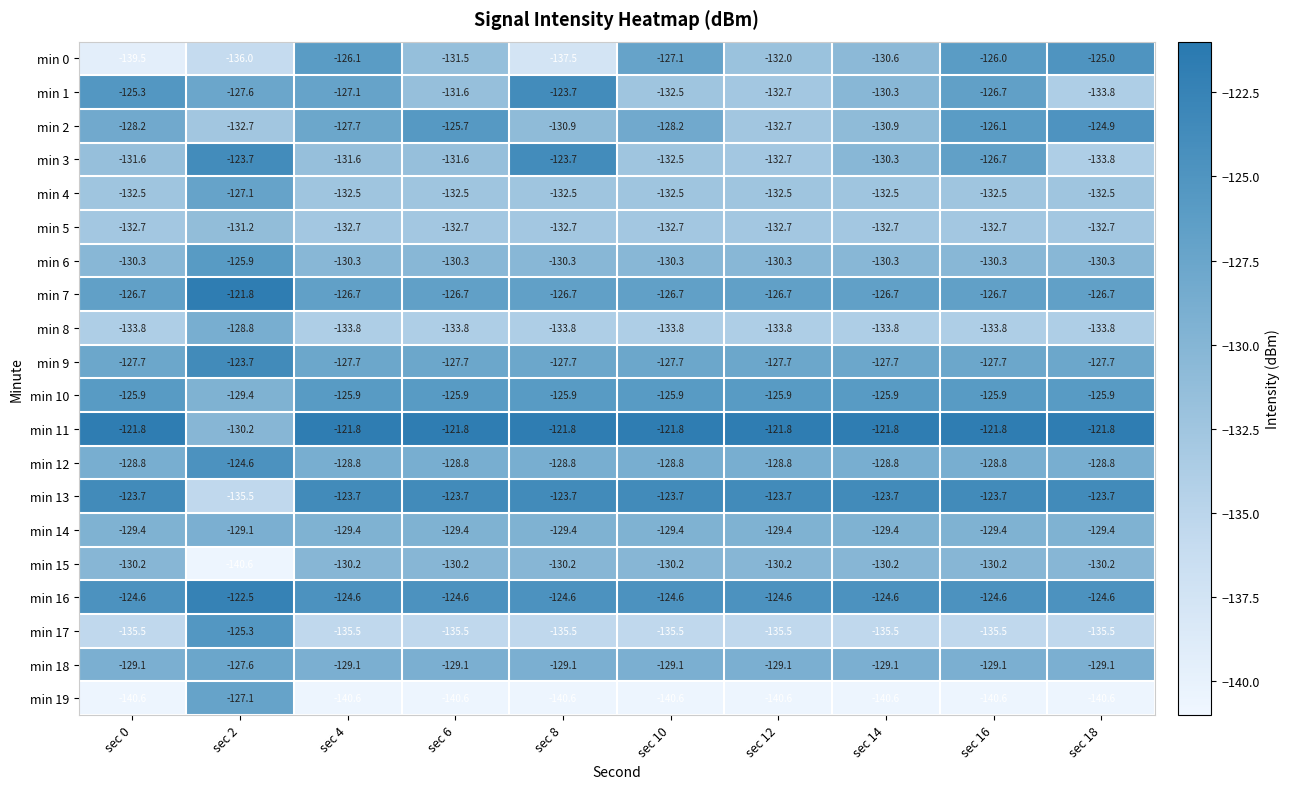

What is the difference between the highest and lowest values at sec 2?

18.8